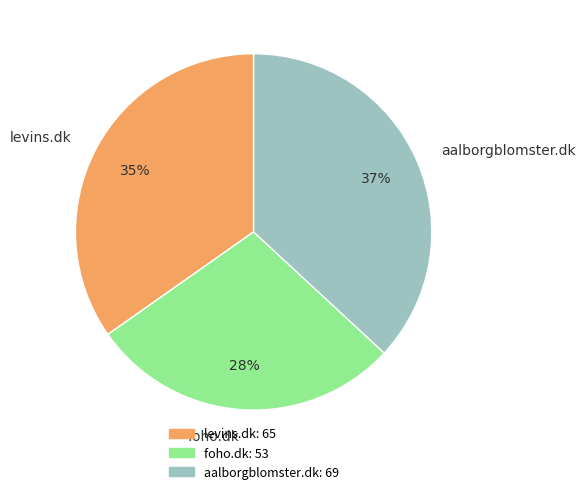

Rank the categories by value from lowest to highest.

foho.dk, levins.dk, aalborgblomster.dk